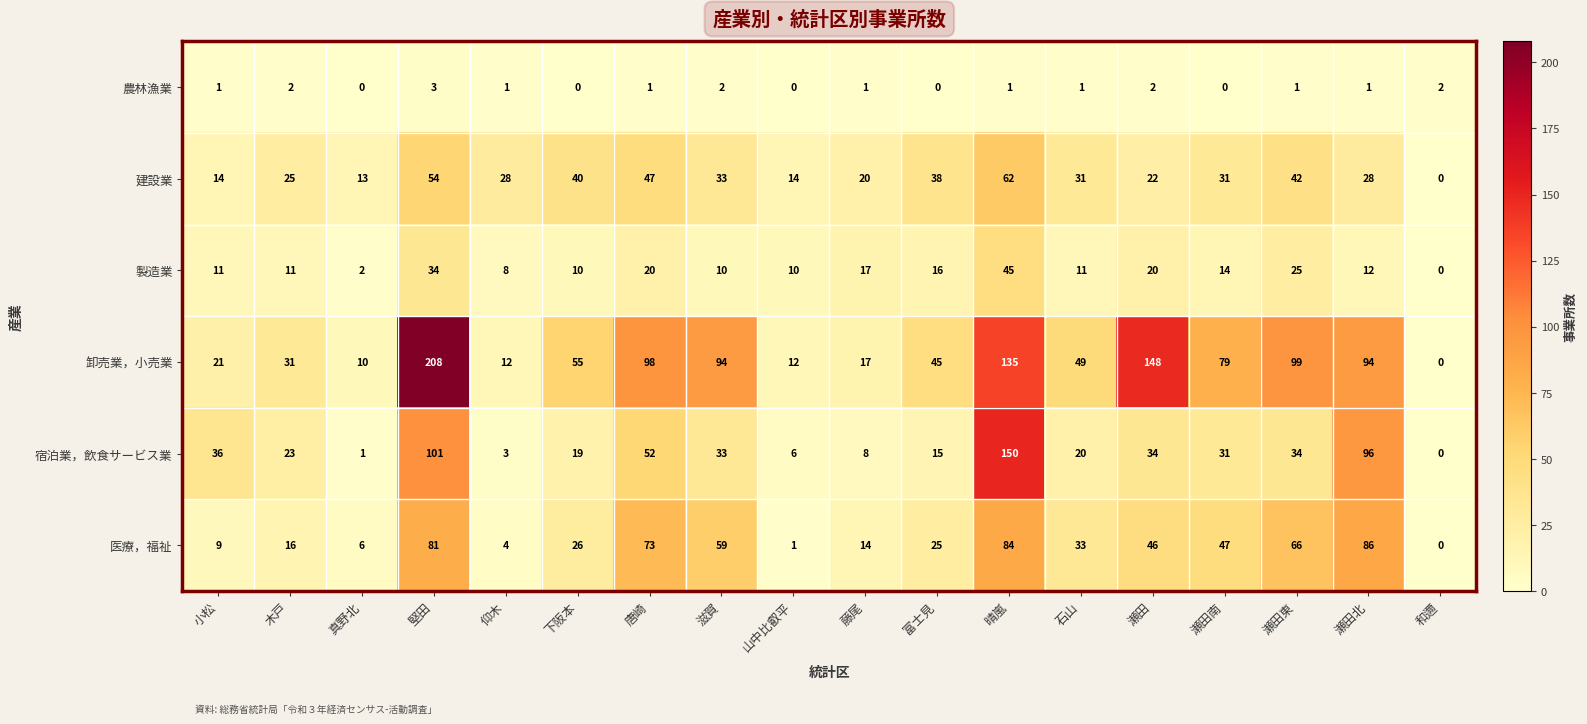

What is the difference between the second highest and second lowest values in the 宿泊業，飲食サービス業 series?

100